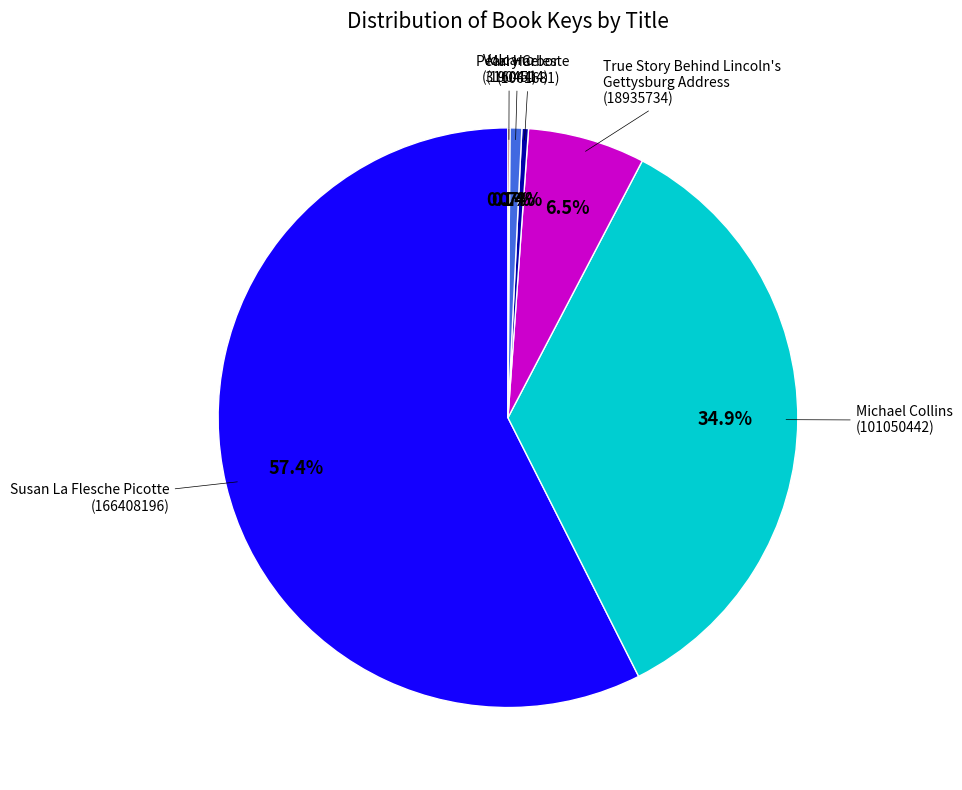

Does any single category account for the majority?

Yes